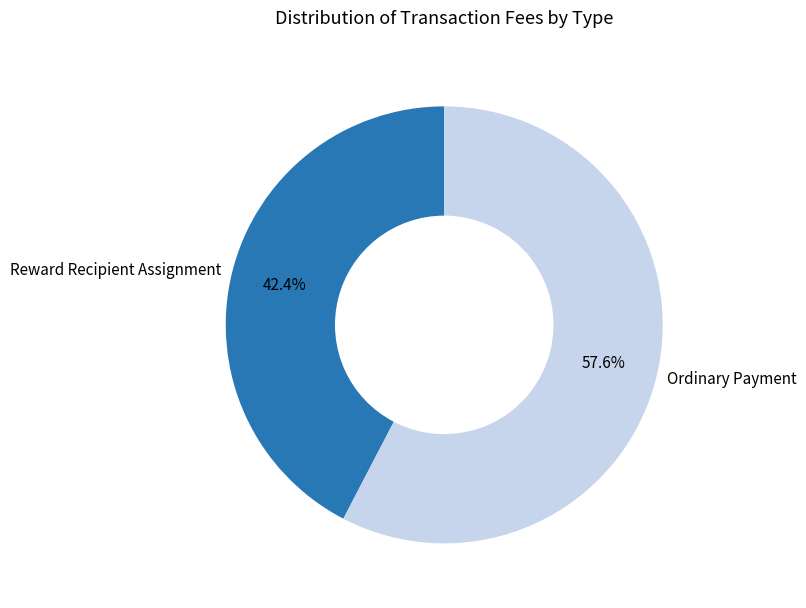

To the nearest percent, what portion does Ordinary Payment represent?

58%